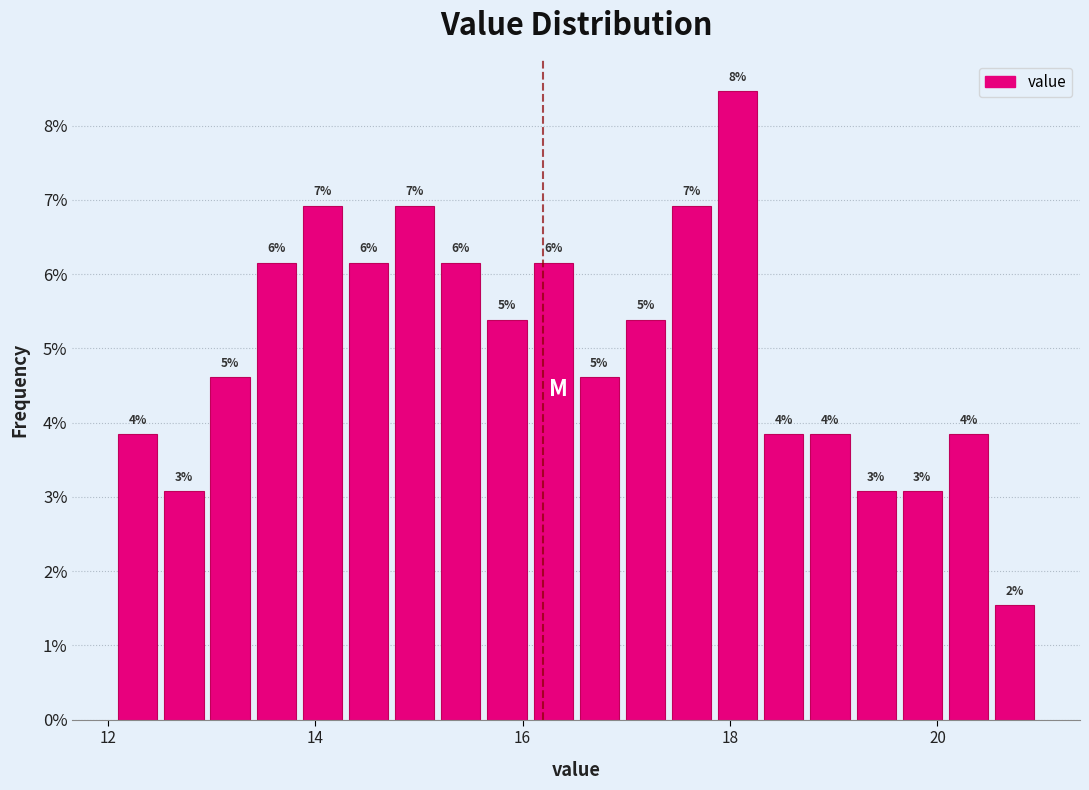

Read against the x-axis, roughly where is the centre of the tallest bar?

18.0